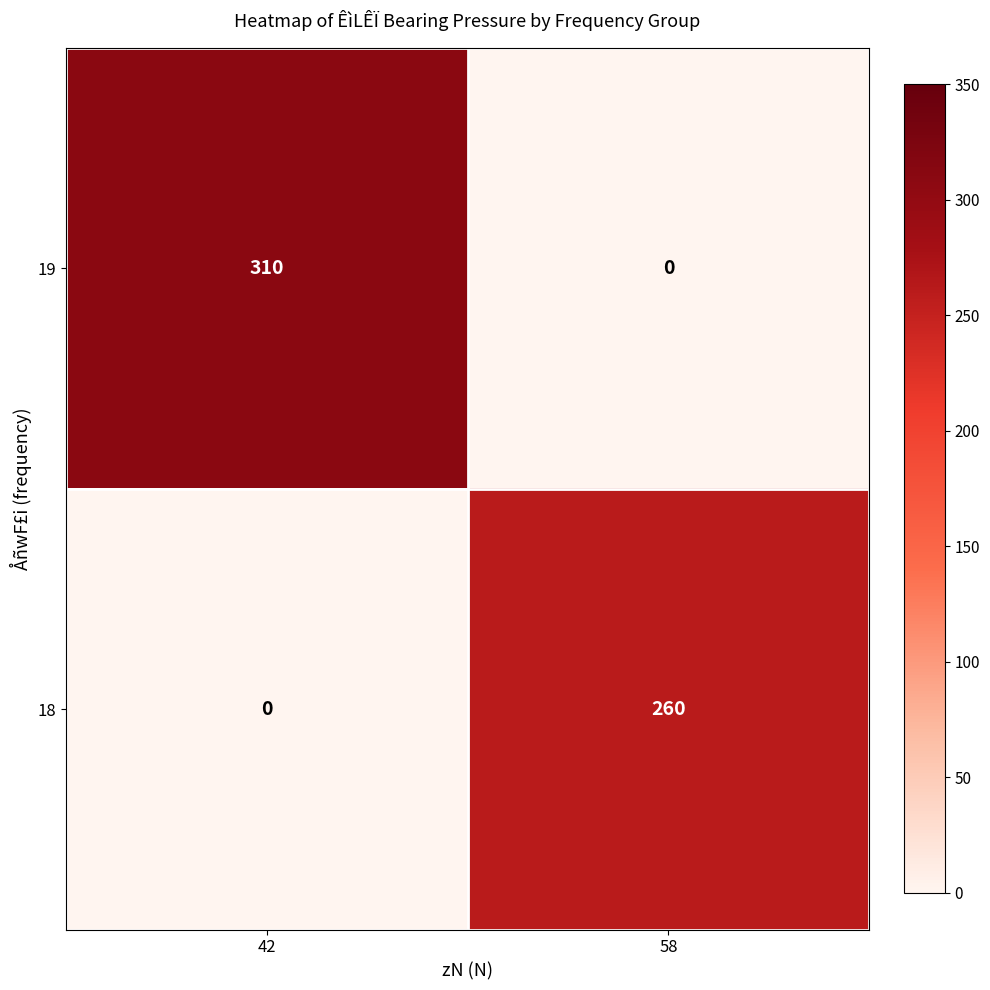

What is the difference between the maximum and minimum values in the 18 series?

260